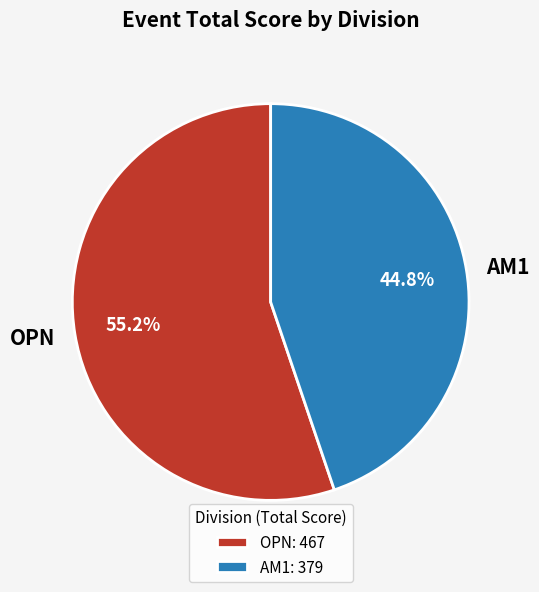

How many segments does this pie chart have?

2